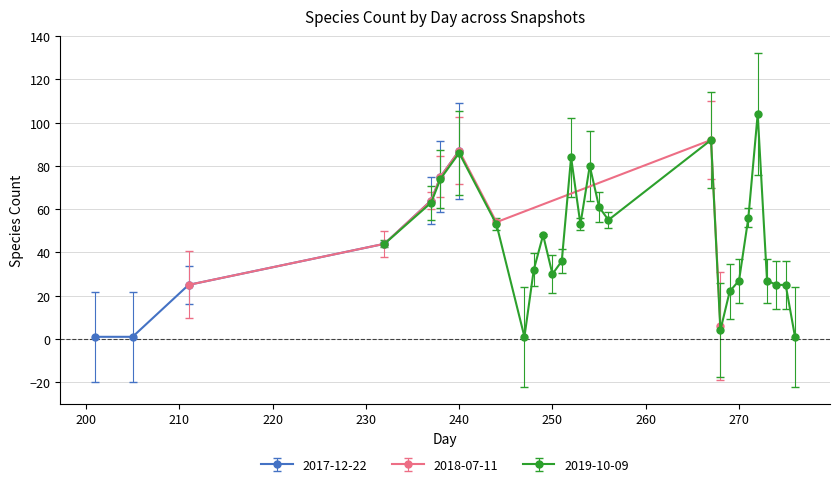

What is the difference between the maximum and second lowest values in the 2017-12-22 series?

86